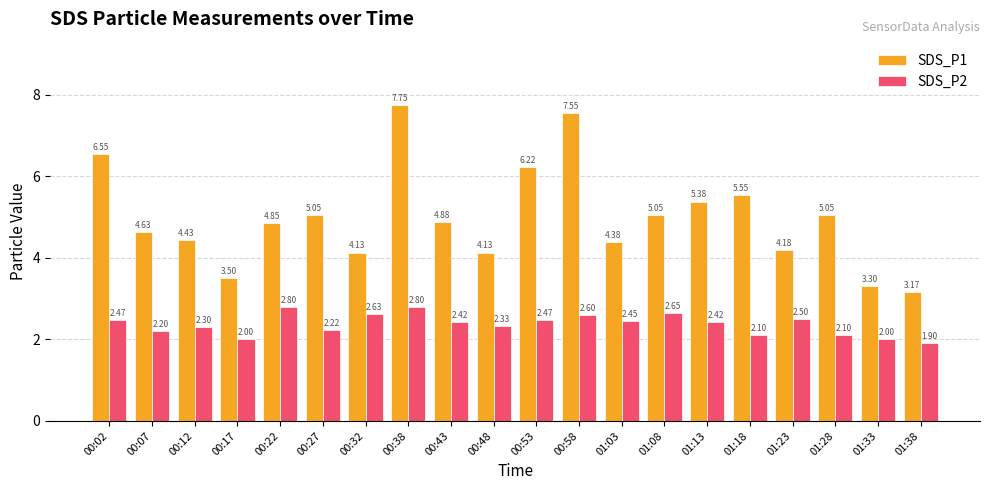

The SDS_P2 series shows 1.9 at 01:38. True or false?

True